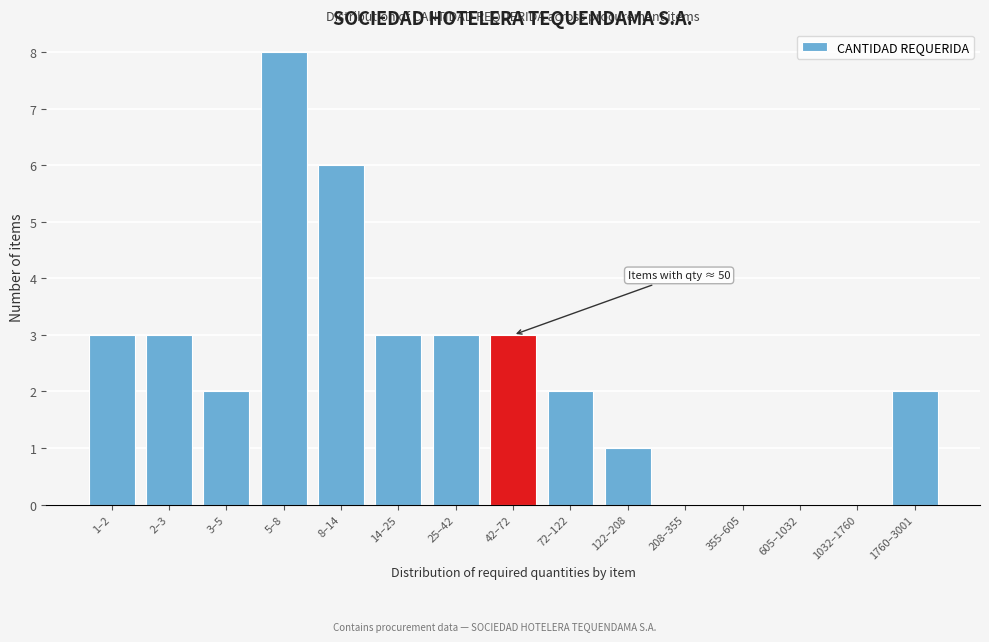

Reading left to right, extract all data points from this chart.

1–2=3	2–3=3	3–5=2	5–8=8	8–14=6	14–25=3	25–42=3	42–72=3	72–122=2	122–208=1	208–355=0	355–605=0	605–1032=0	1032–1760=0	1760–3001=2